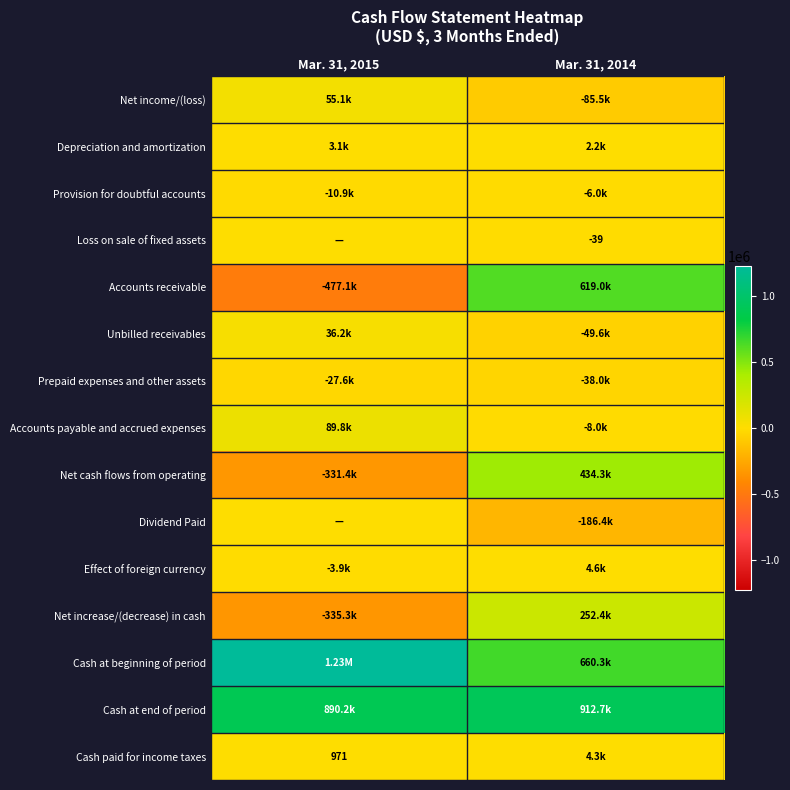

At which label does Dividend Paid reach its minimum?

Mar. 31, 2014